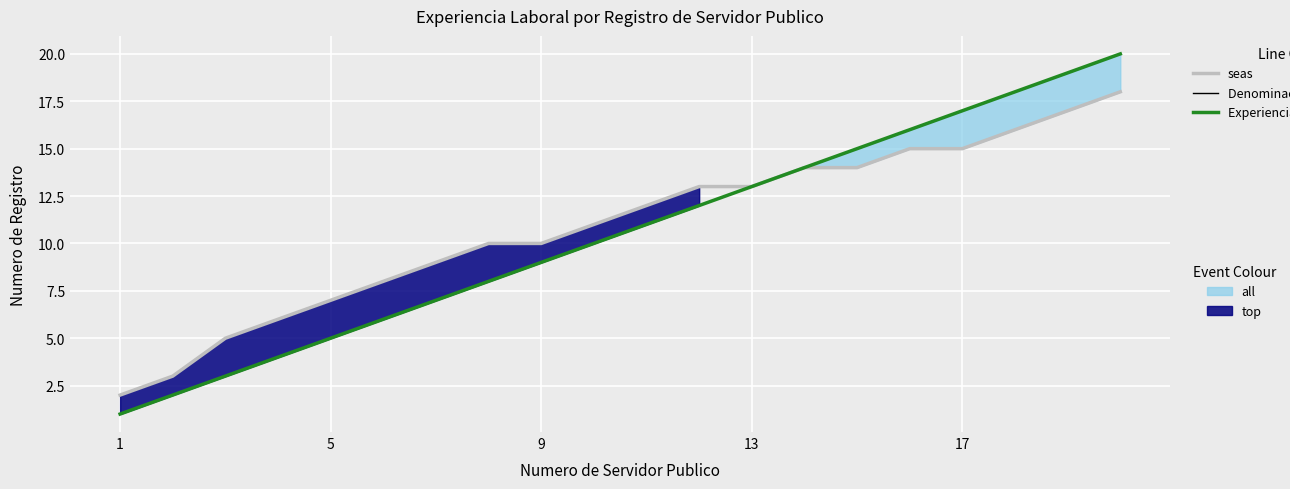

Which series changed the most between 17 and 18?

seas